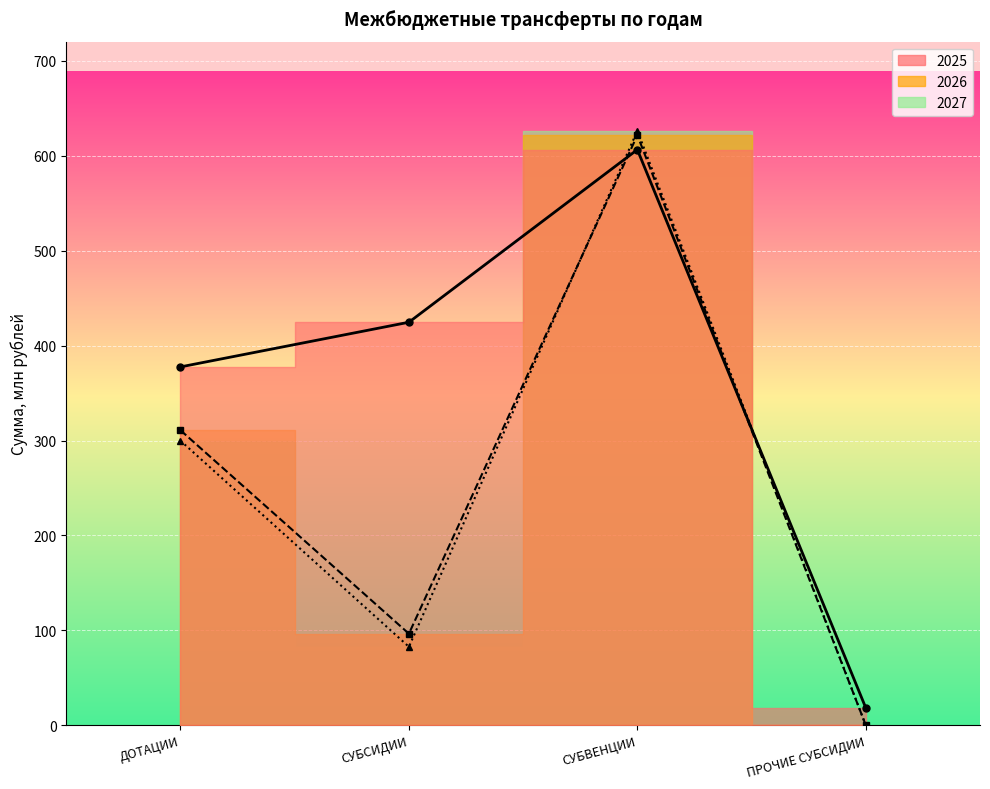

What is the spread (max minus min) of values at ПРОЧИЕ СУБСИДИИ?

18.3